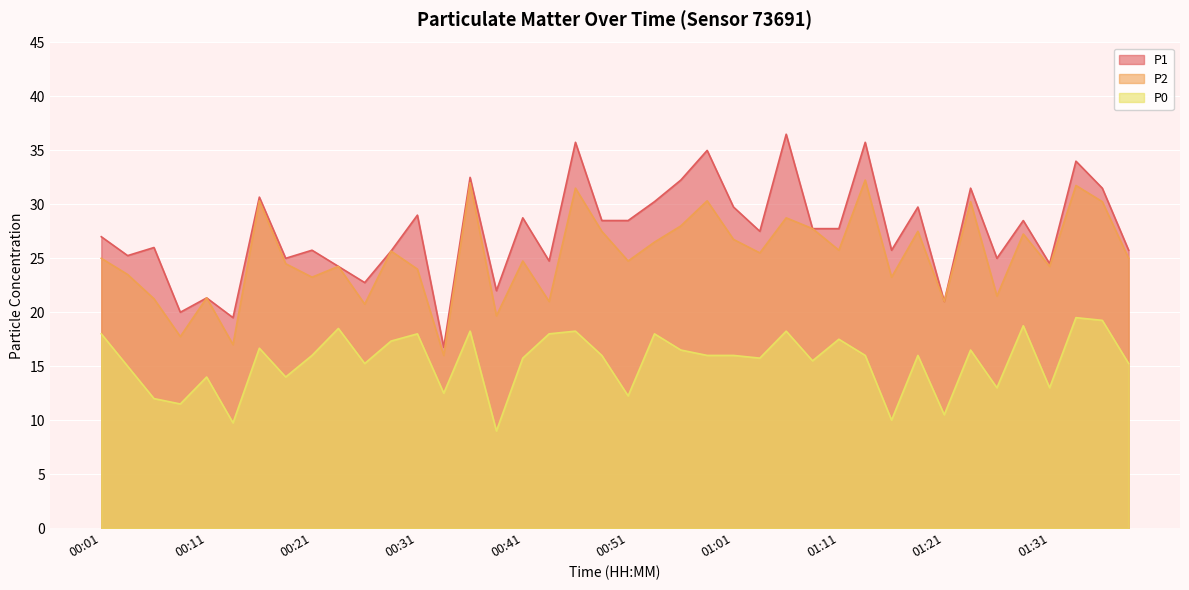

What is the total value across all series at 00:14?

46.2